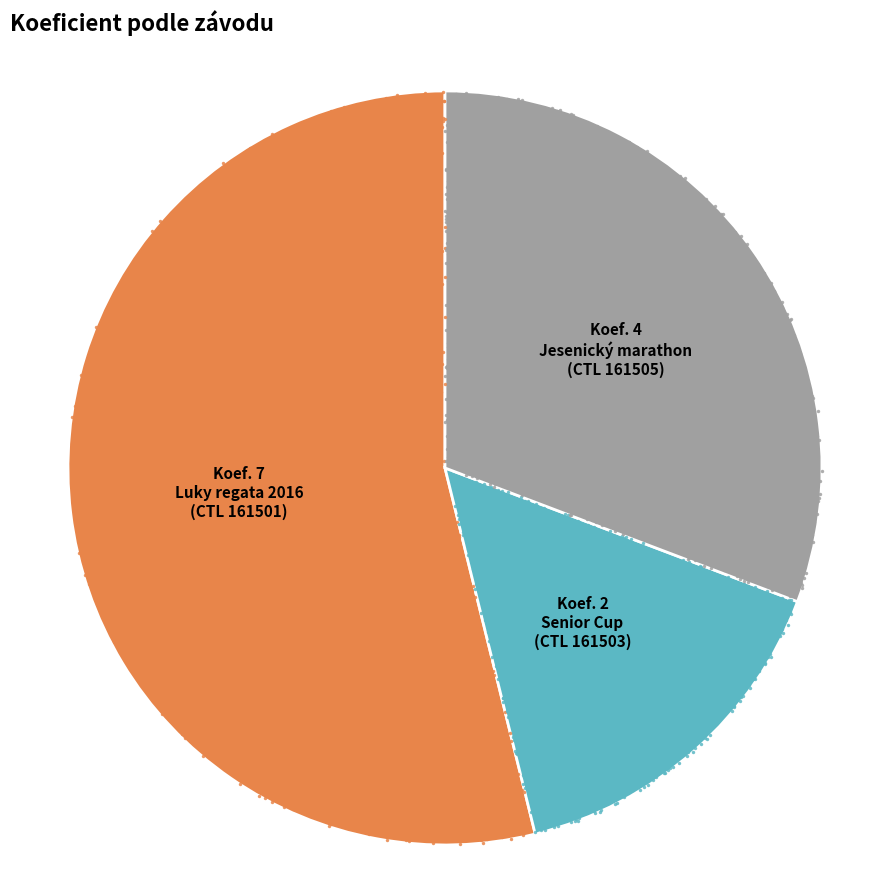

What is the largest slice in the pie chart?

161501